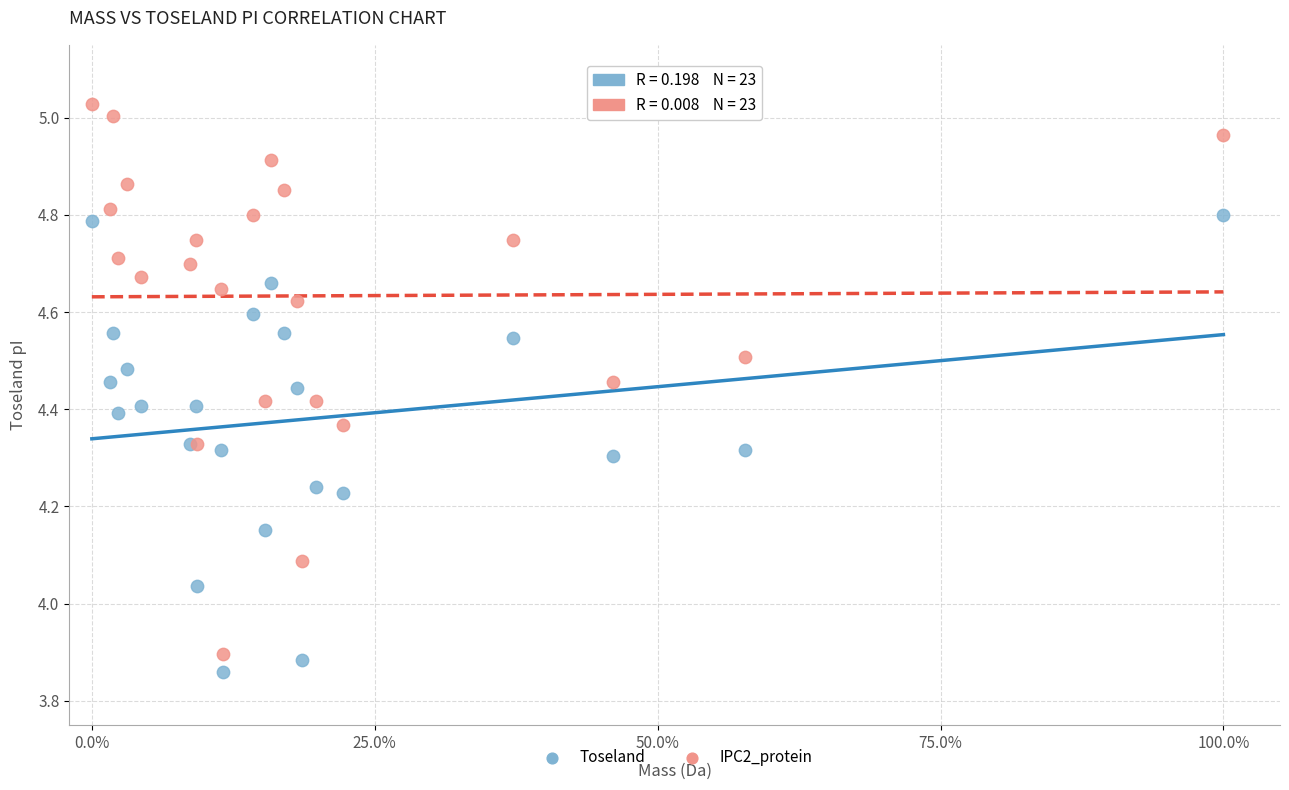

What is the X range (max minus min) for the scatter plot?

1.0